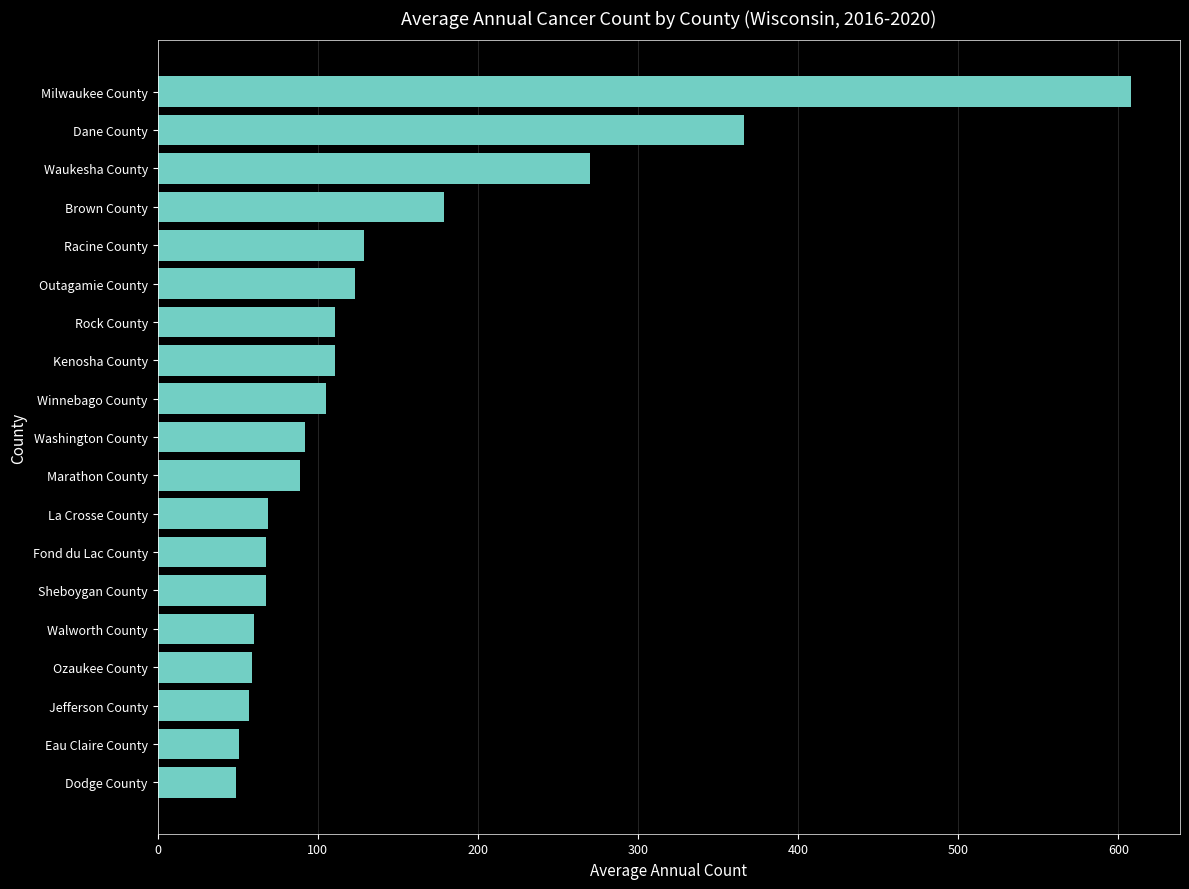

What is the difference between the second highest and second lowest values?

315